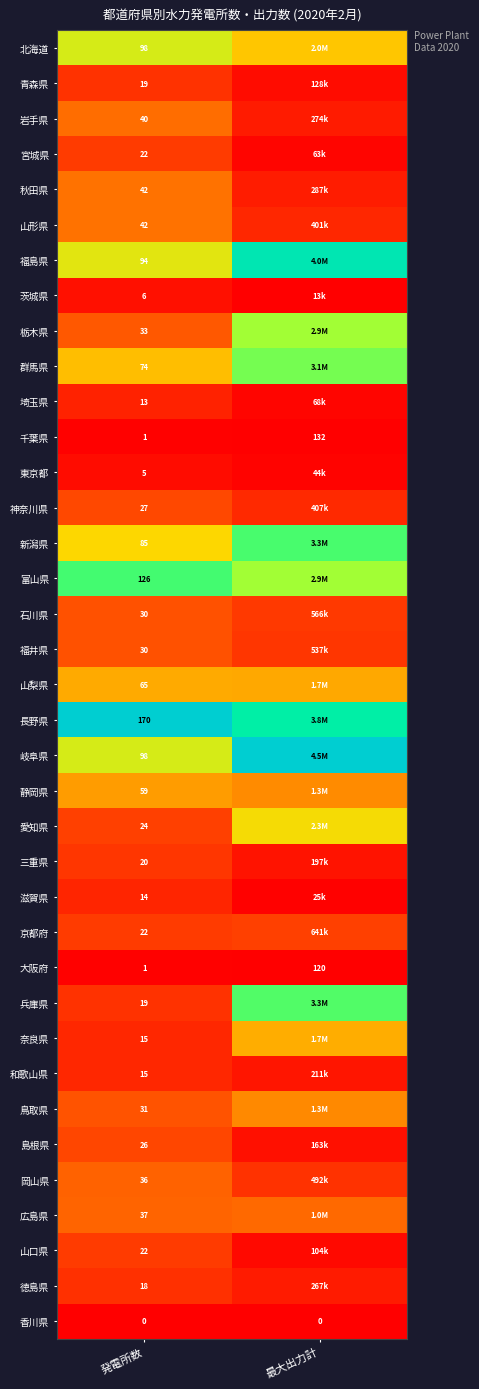

Which label corresponds to the smallest value in the chart?

発電所数